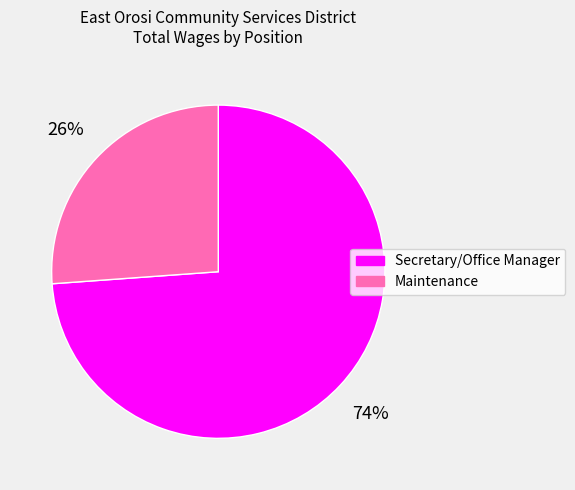

Count the number of slices in the pie.

2